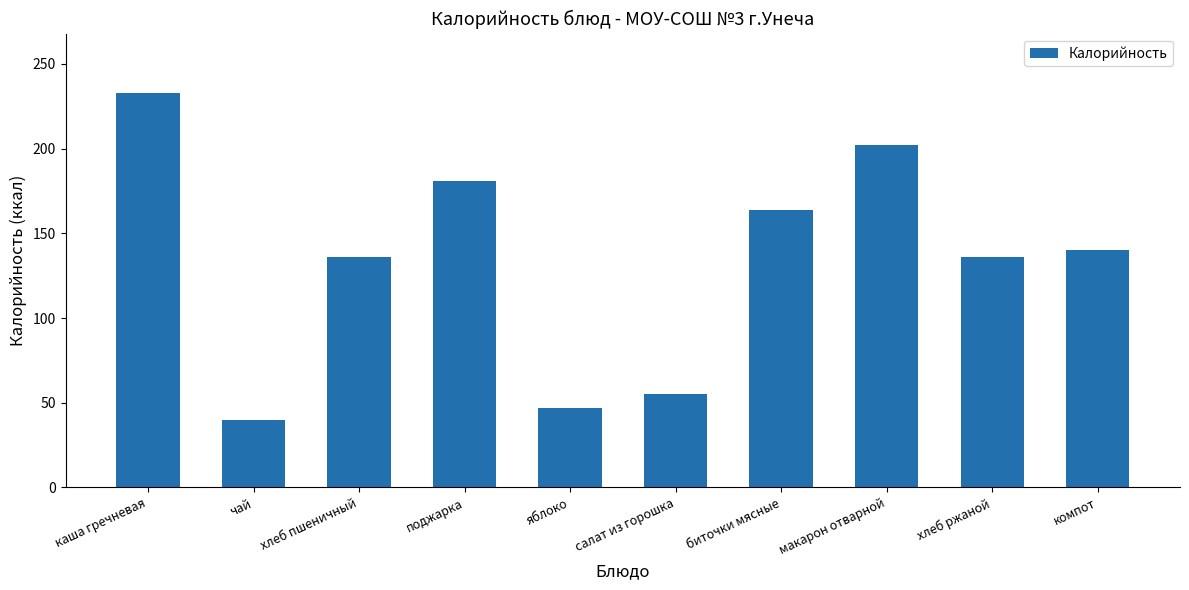

What is the difference between the values at яблоко and хлеб ржаной?

89